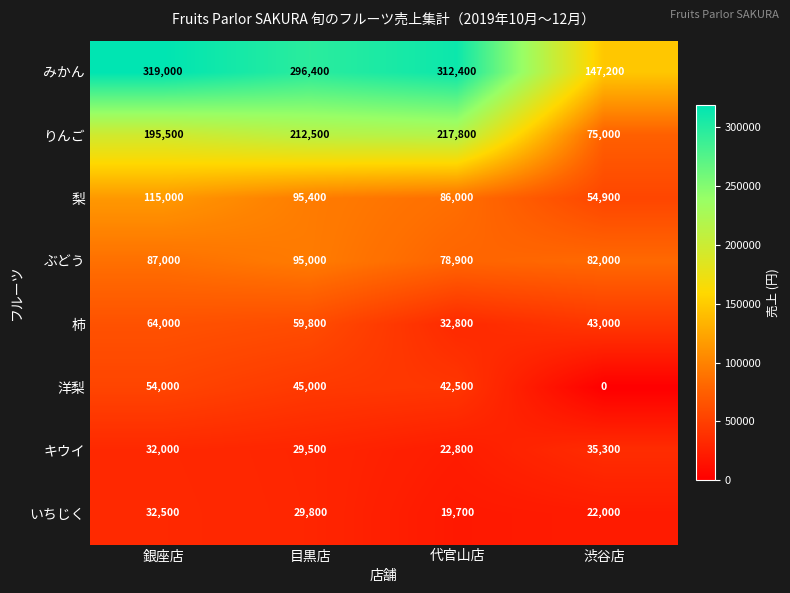

How many series are shown in this chart?

8